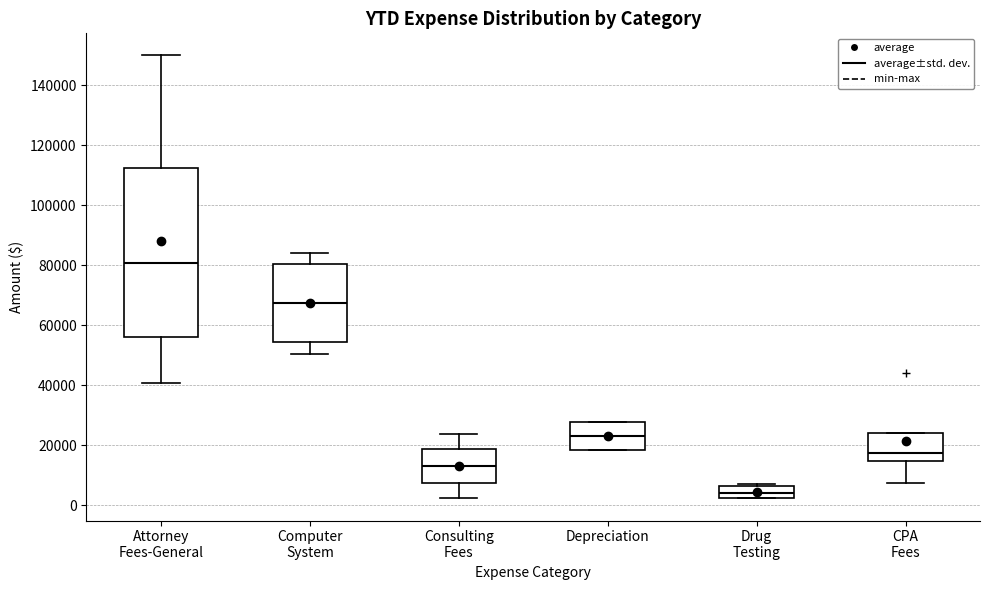

Which box is the tallest, from its lower edge to its upper edge?

Attorney Fees-General